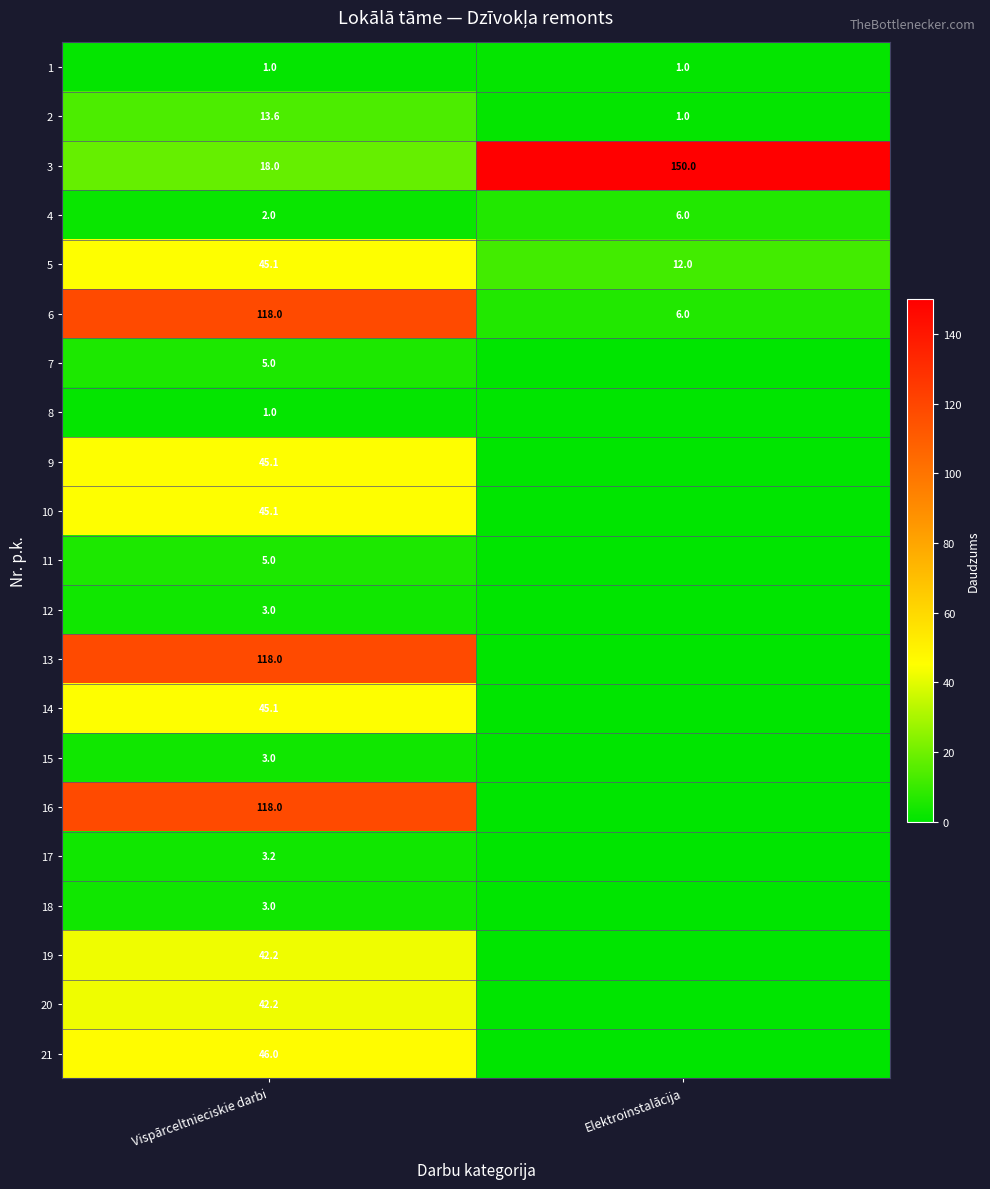

What is the difference between the maximum and minimum values in the 5 series?

33.1